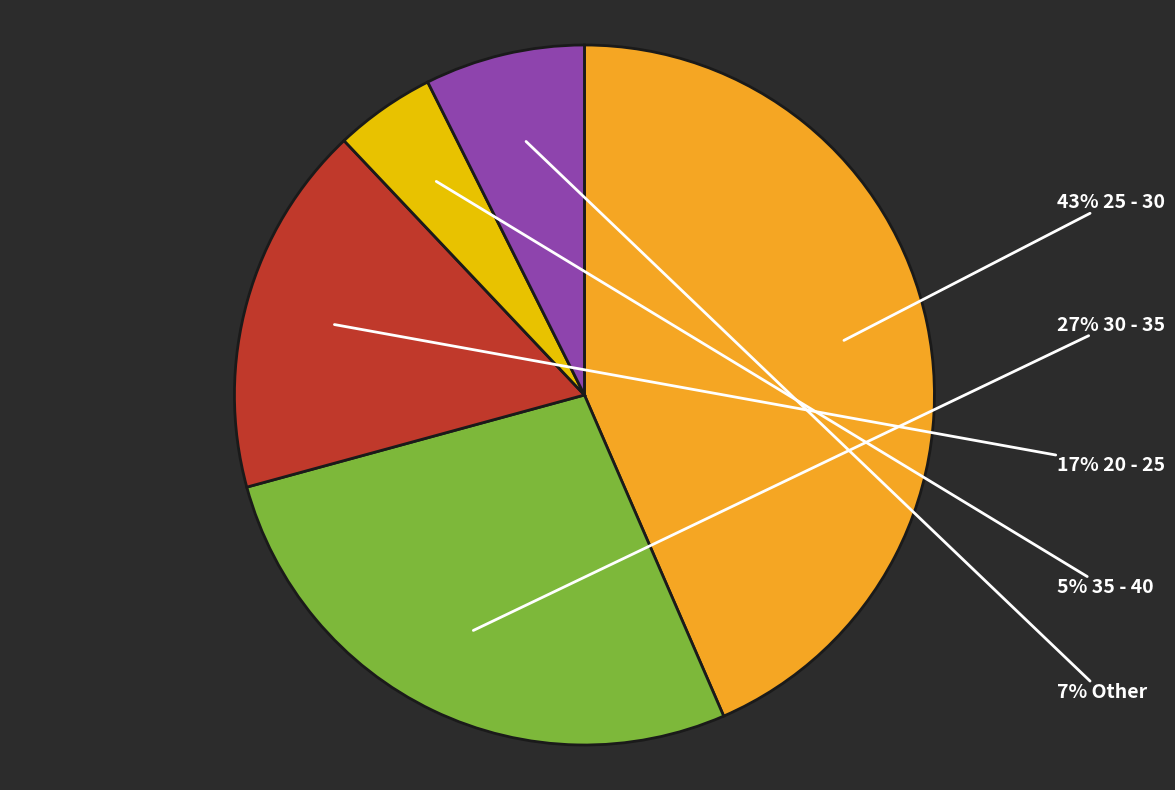

Is there any slice that represents more than half of the pie?

No